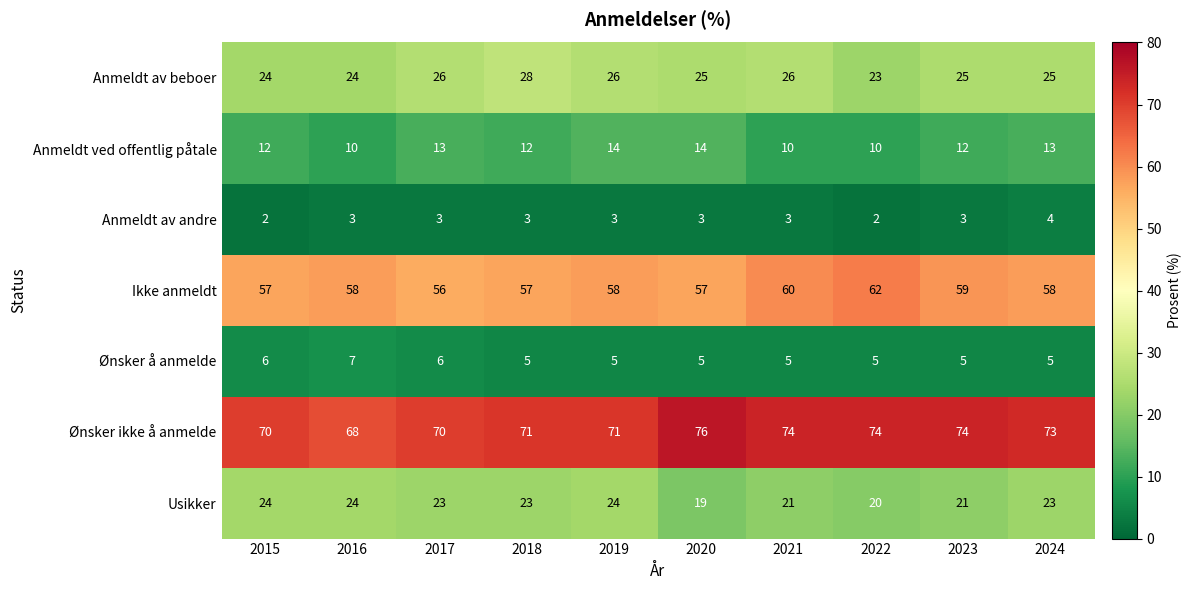

What is the maximum value for Anmeldt ved offentlig påtale?

14